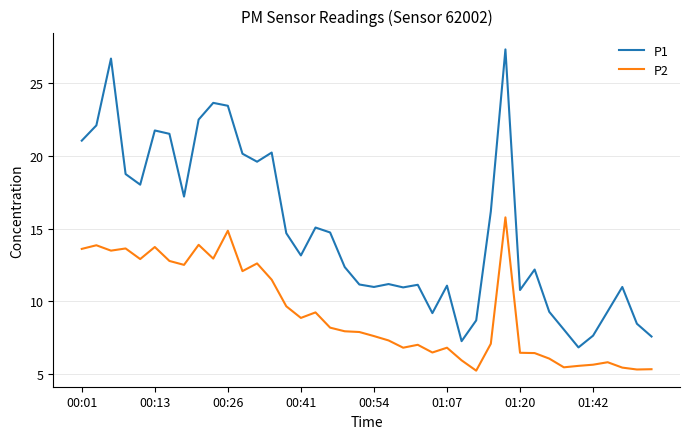

How many categories are shown in the chart?

40